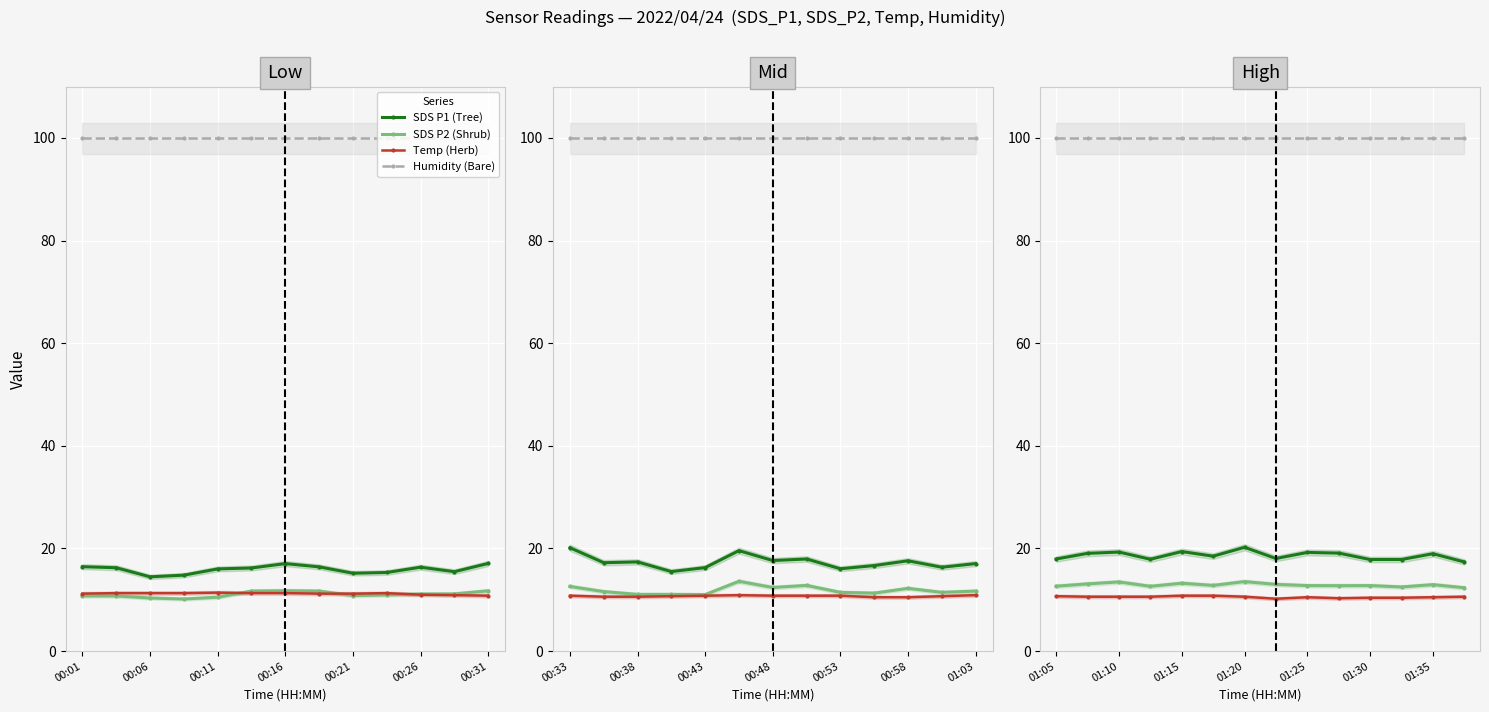

Rank the series by their maximum value, from lowest to highest.

Temp (Herb), SDS P2 (Shrub), SDS P1 (Tree), Humidity (Bare)